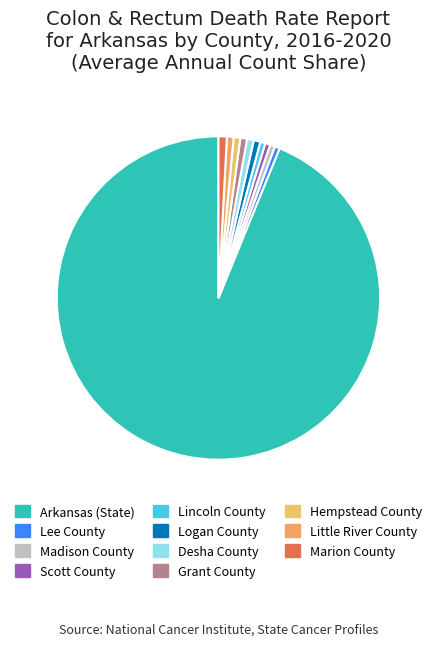

Is Arkansas (State) the majority of the pie?

Yes